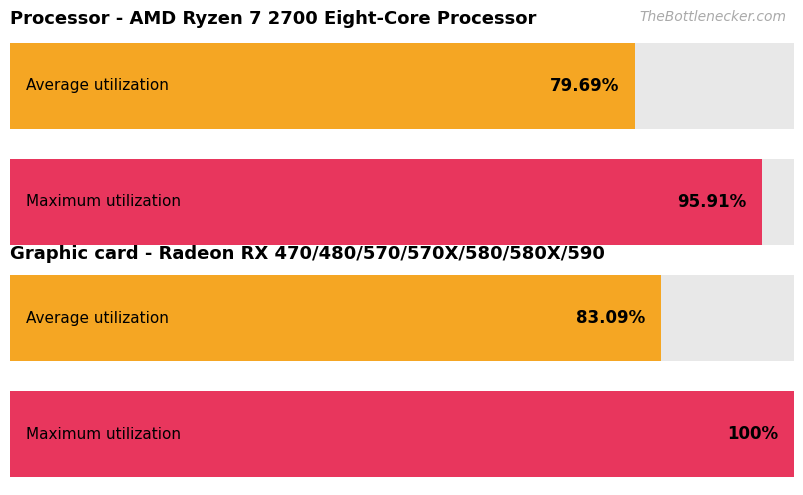

How many series are shown in this chart?

2